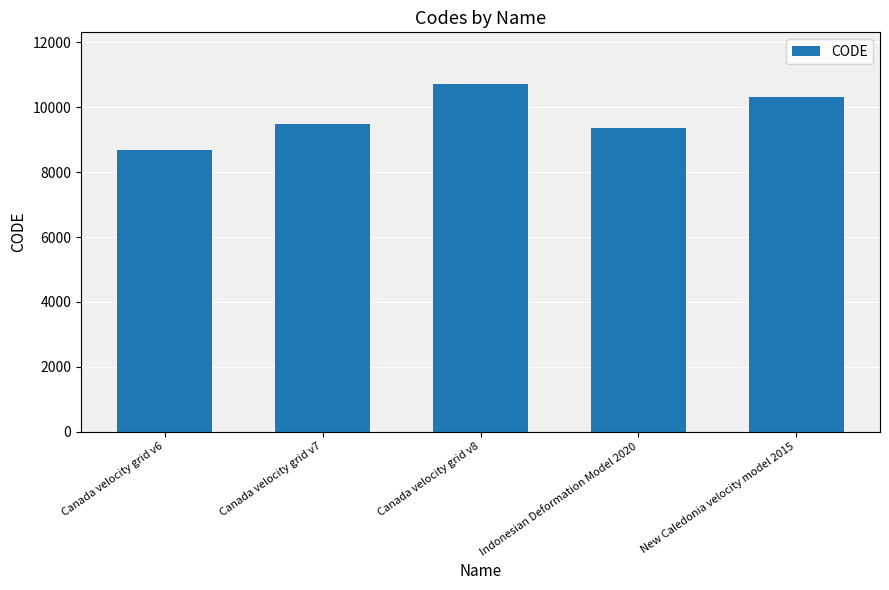

Rank the categories by value from lowest to highest.

Canada velocity grid v6, Indonesian Deformation Model 2020, Canada velocity grid v7, New Caledonia velocity model 2015, Canada velocity grid v8